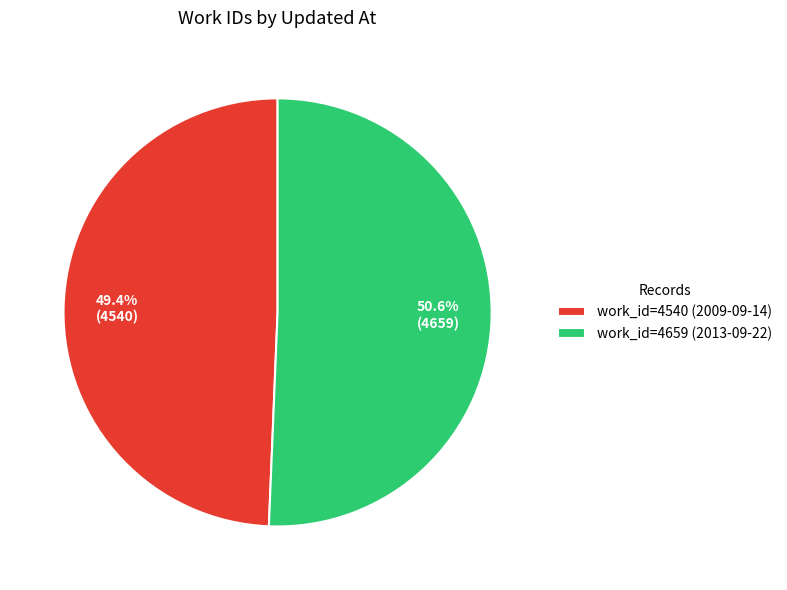

Is there any slice that represents more than half of the pie?

Yes